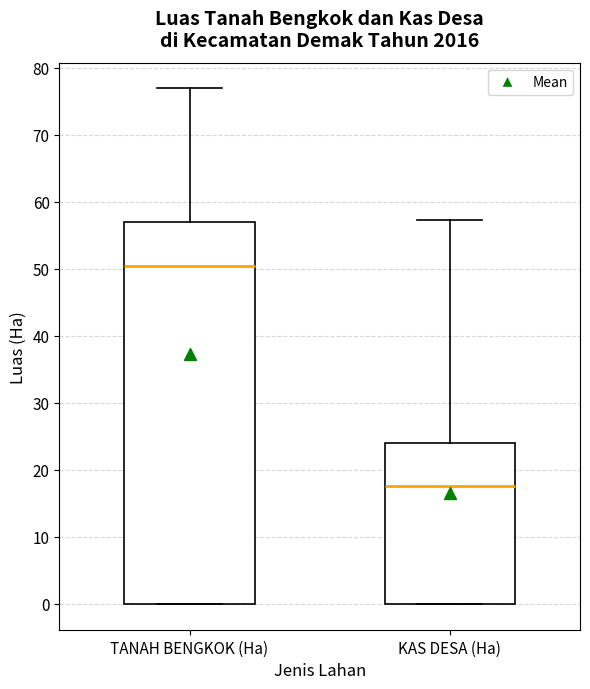

Reading left to right, transcribe this box plot: for each box, give where its median line is, the range the box spans, and where its two whiskers end, as read against the y-axis. The values are not printed on the chart, so give them approximately, as read against the axis.

TANAH BENGKOK (Ha): median 50, box 0 to 57, whiskers 0 to 77
KAS DESA (Ha): median 18, box 0 to 24, whiskers 0 to 57